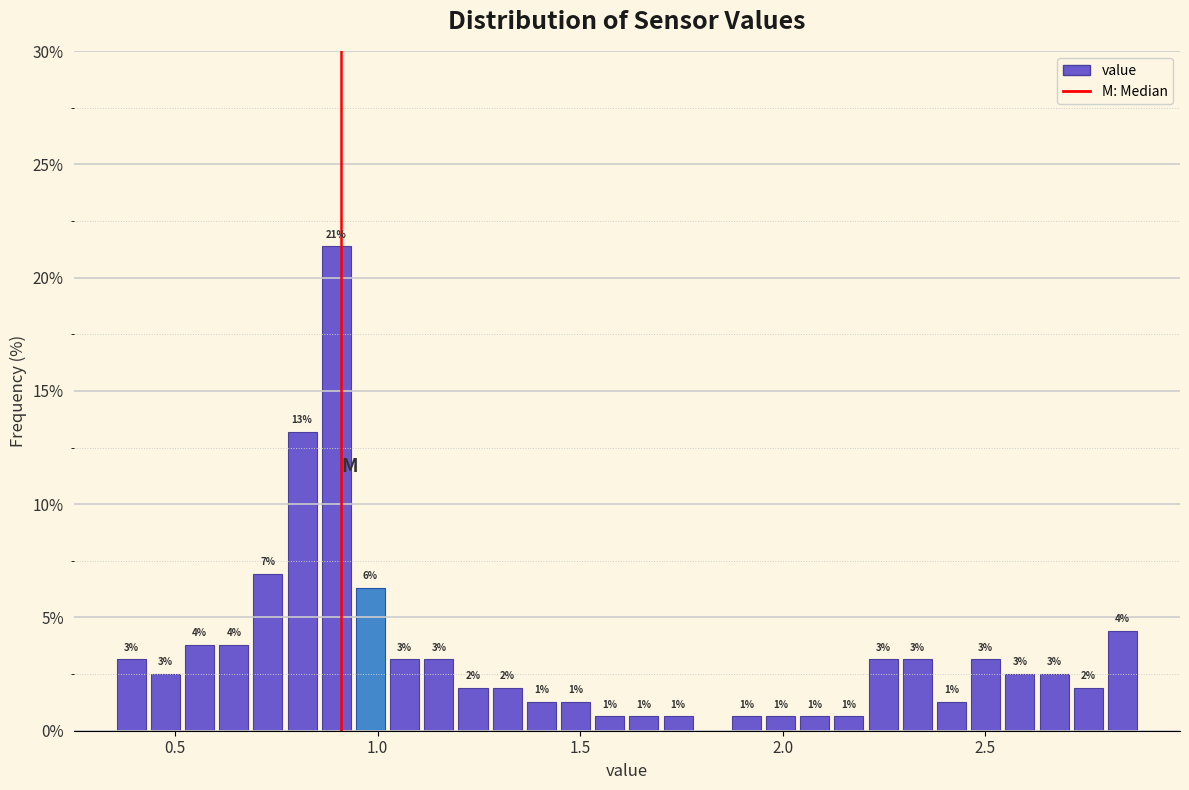

Read against the x-axis, roughly where is the centre of the tallest bar?

0.90